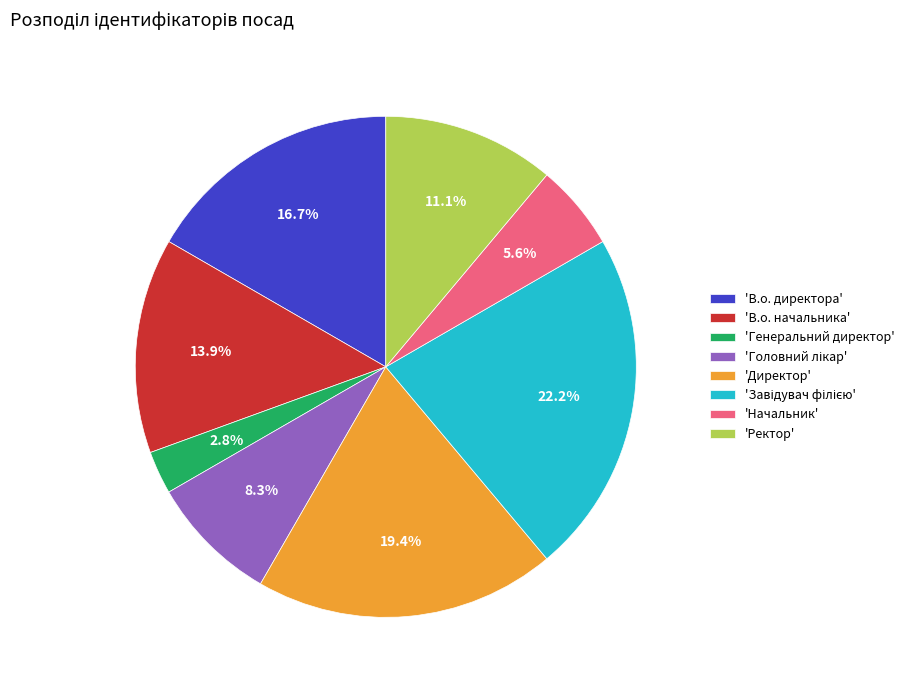

What is the smallest slice in the pie chart?

'Генеральний директор'